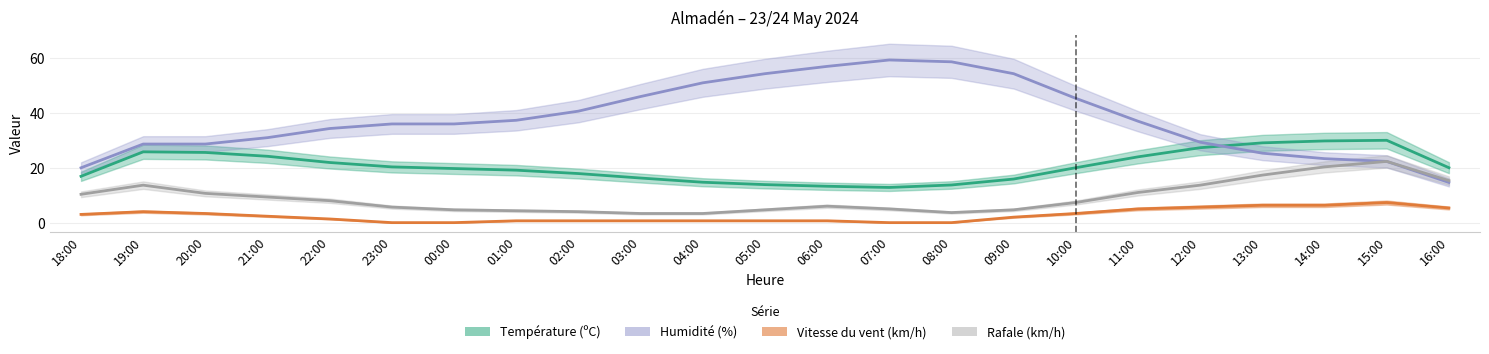

What is the approximate value of Humidité (%) at 15:00?

23.0